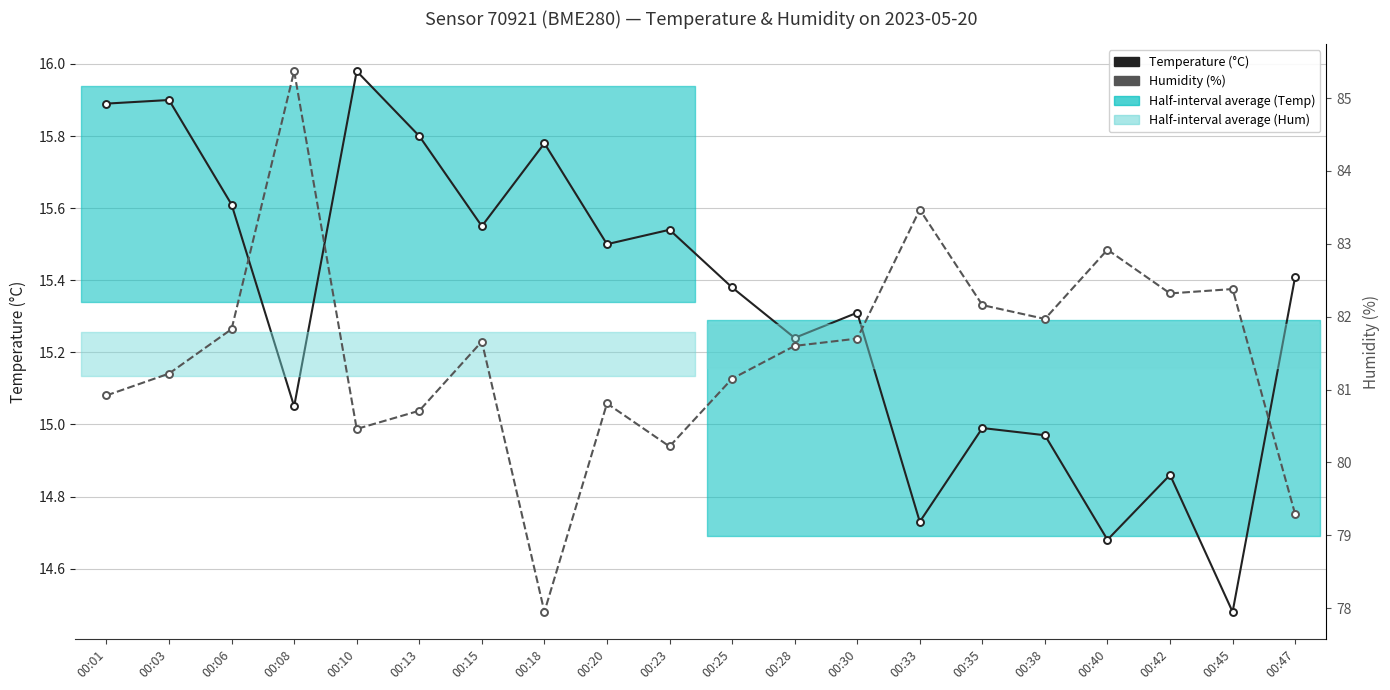

True or false: Humidity (%) and Temperature (°C) cross at least once.

False